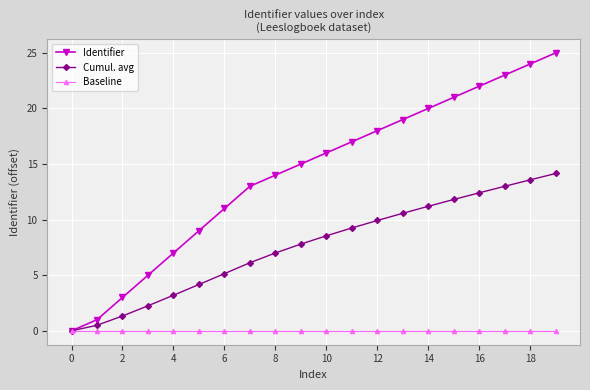

Which series has the largest total across all categories?

Identifier